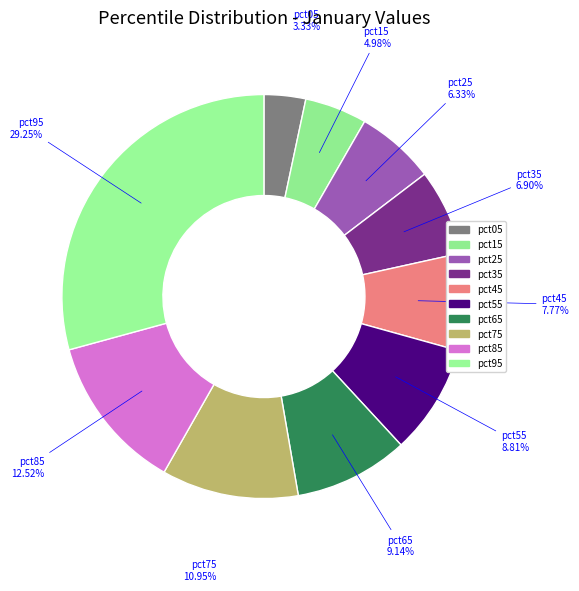

Which category has the smallest portion of the pie?

pct05